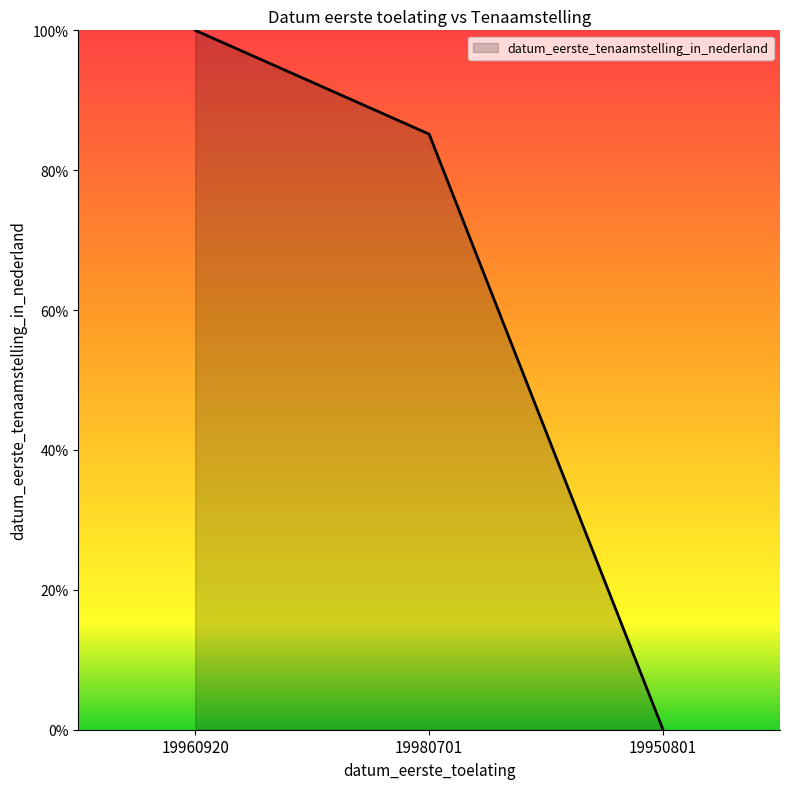

Where is the data nearest to the value 50?

19980701